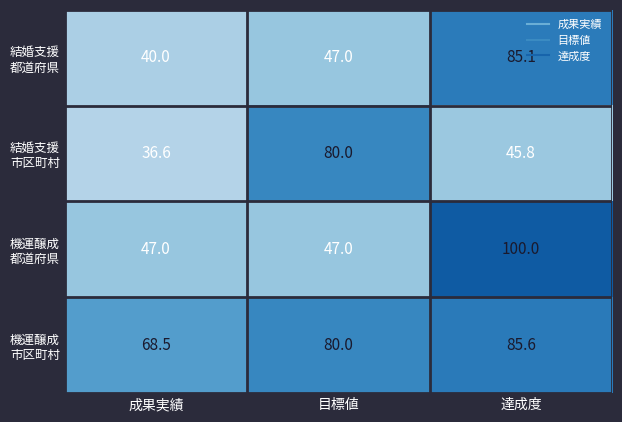

What is the spread (max minus min) of values at 成果実績?

31.9